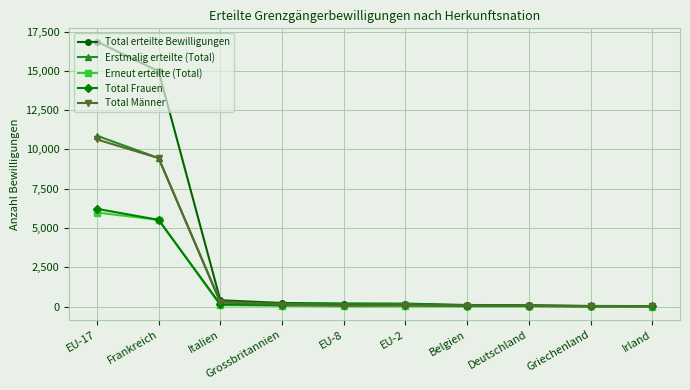

What position from the left is Griechenland?

9